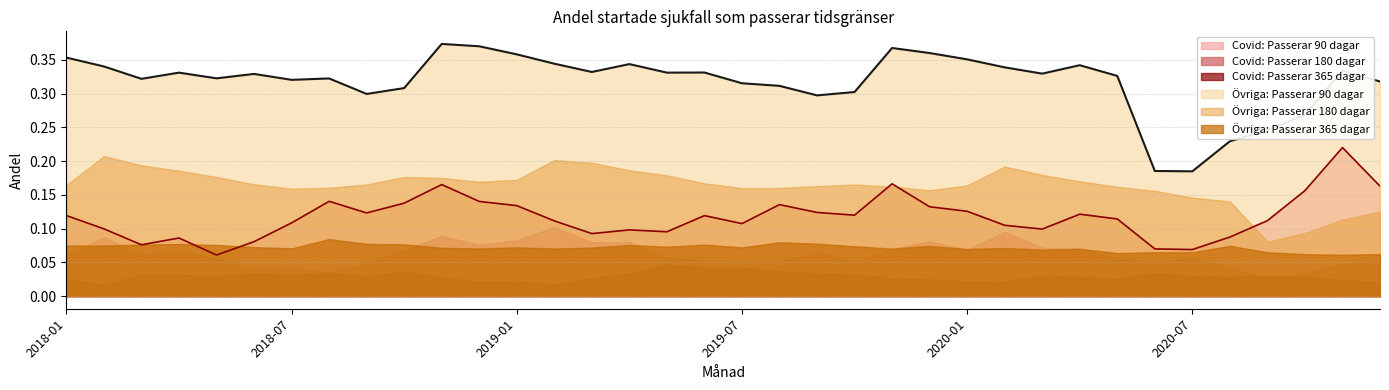

At which category is the sum across all series the highest?

2018-11